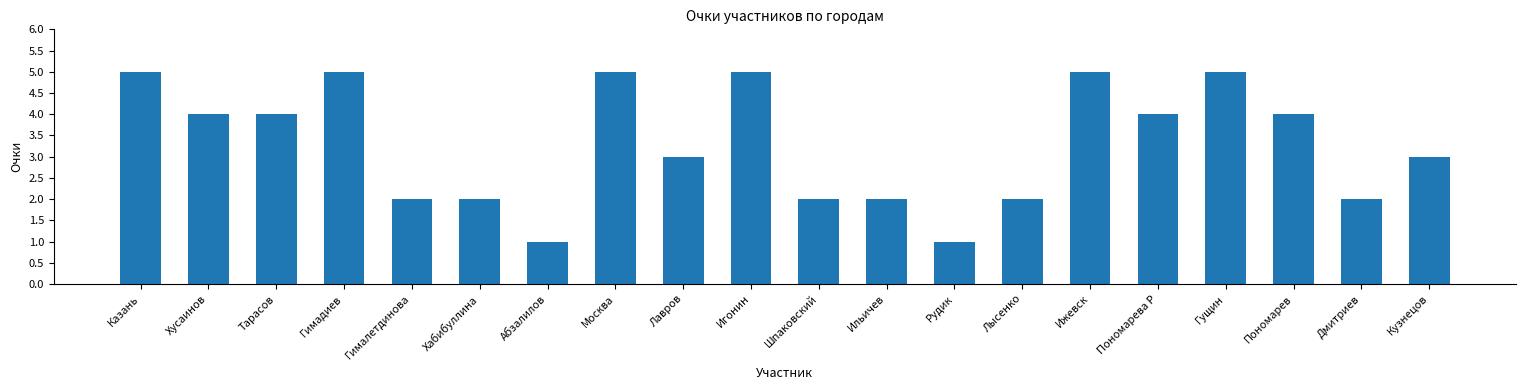

Approximately how many times larger is the value at Ильичев compared to Кузнецов?

0.7